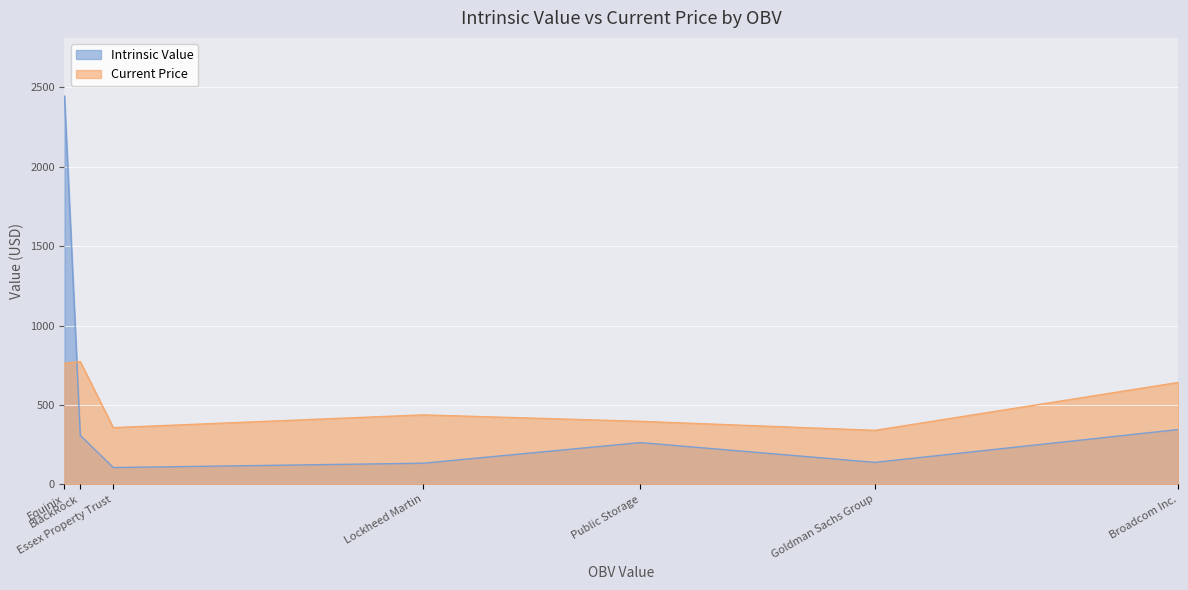

True or false: Current Price and Intrinsic Value intersect in this chart.

True